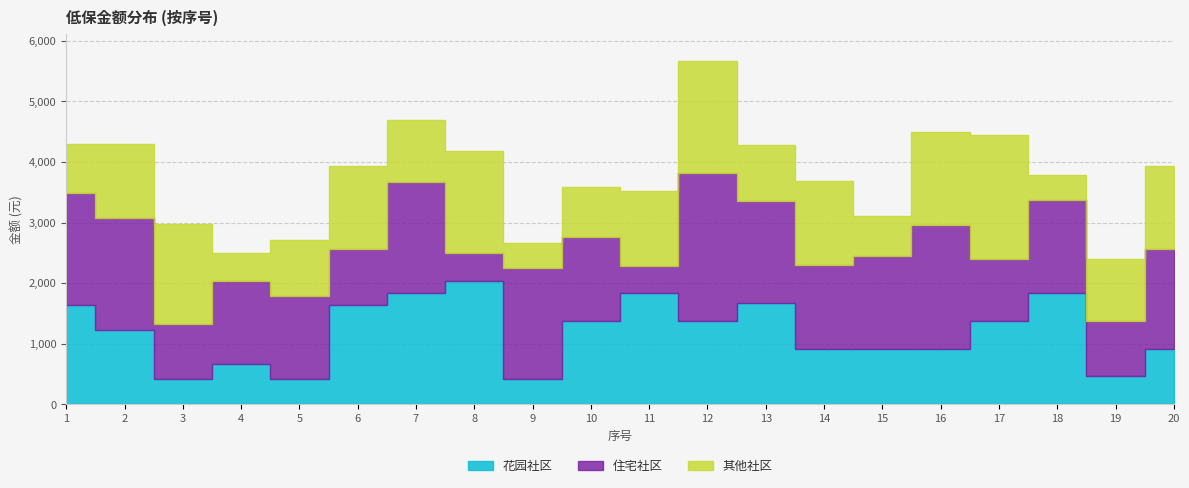

At which category does 住宅社区 reach its first local valley?

3